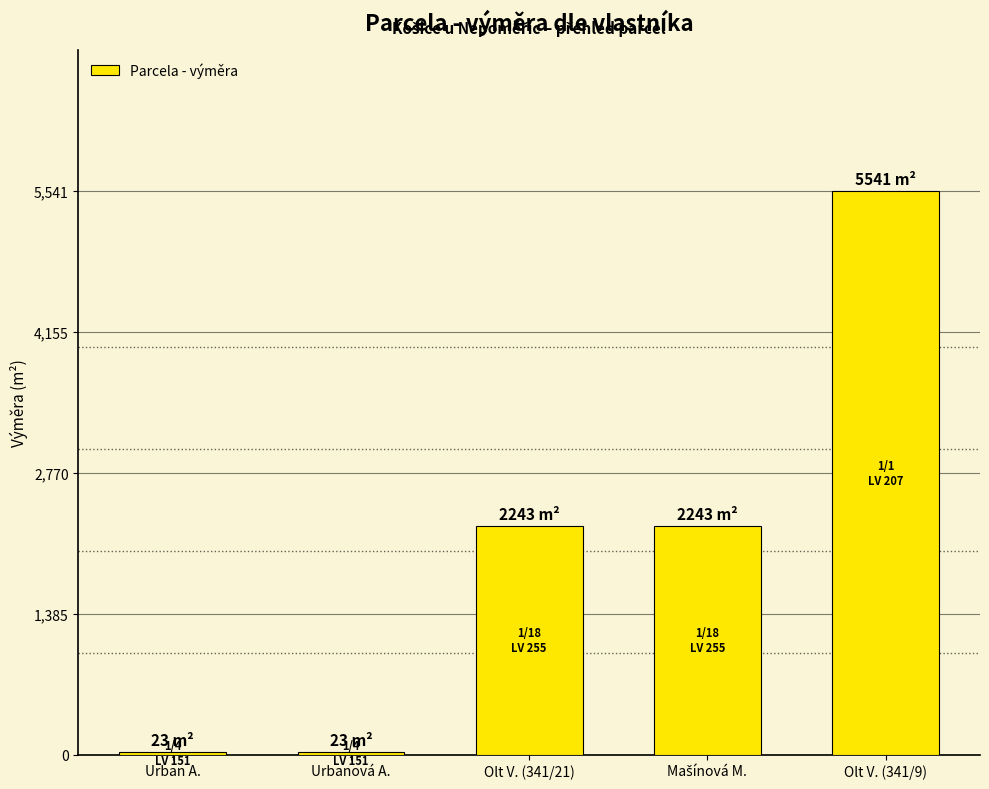

What is the difference between the maximum and minimum values?

5518